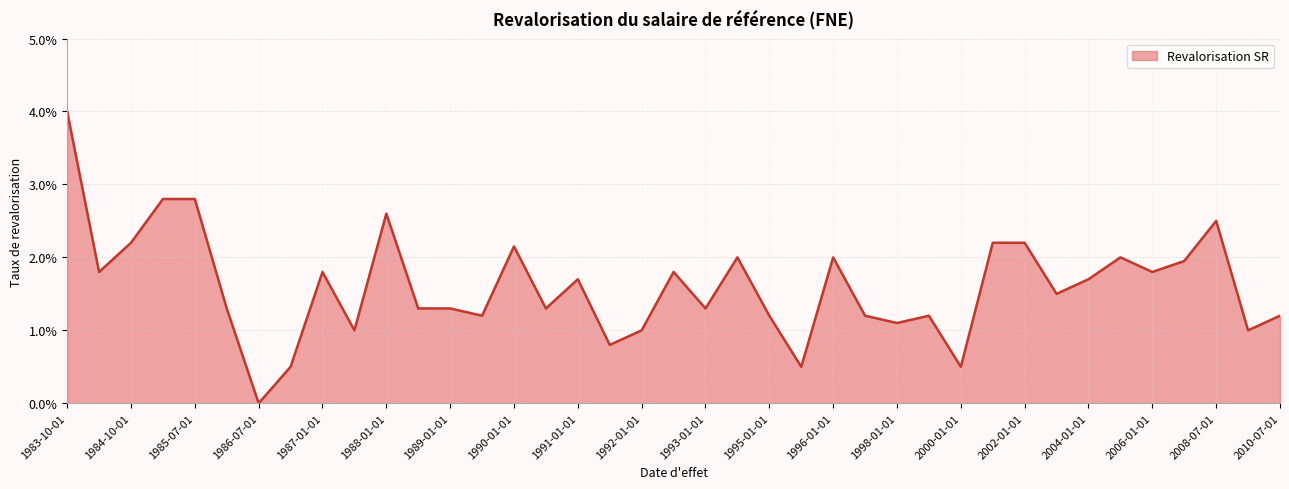

Is this an area chart (filled region under the line)?

Yes